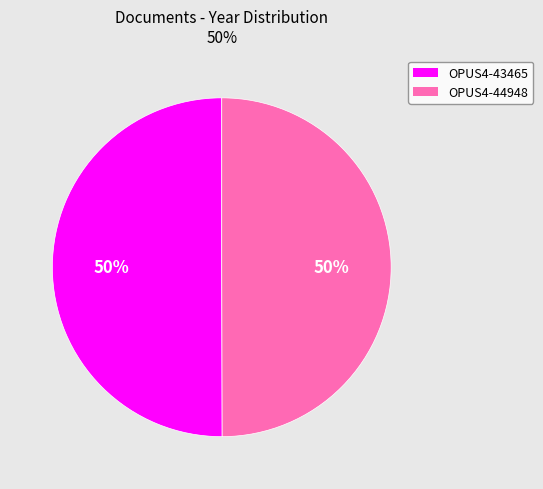

To the nearest percent, what is the average slice percentage?

50%